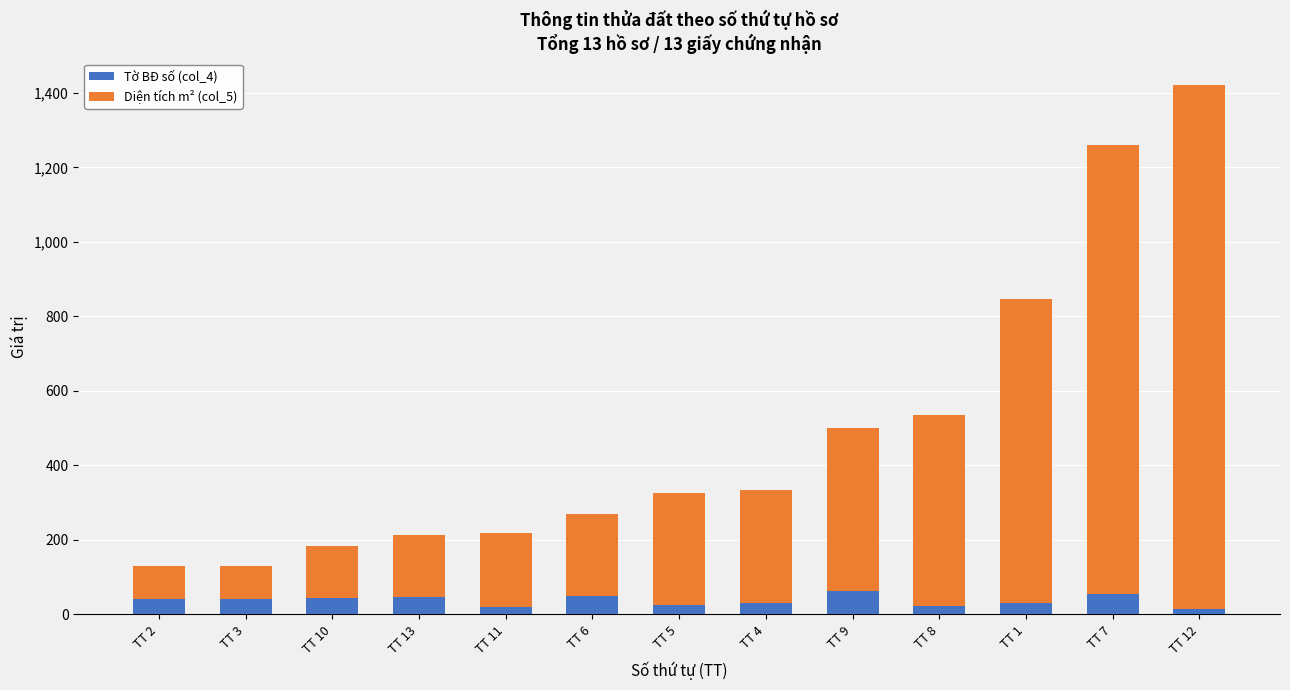

What is the total value across all series at TT 4?

334.6